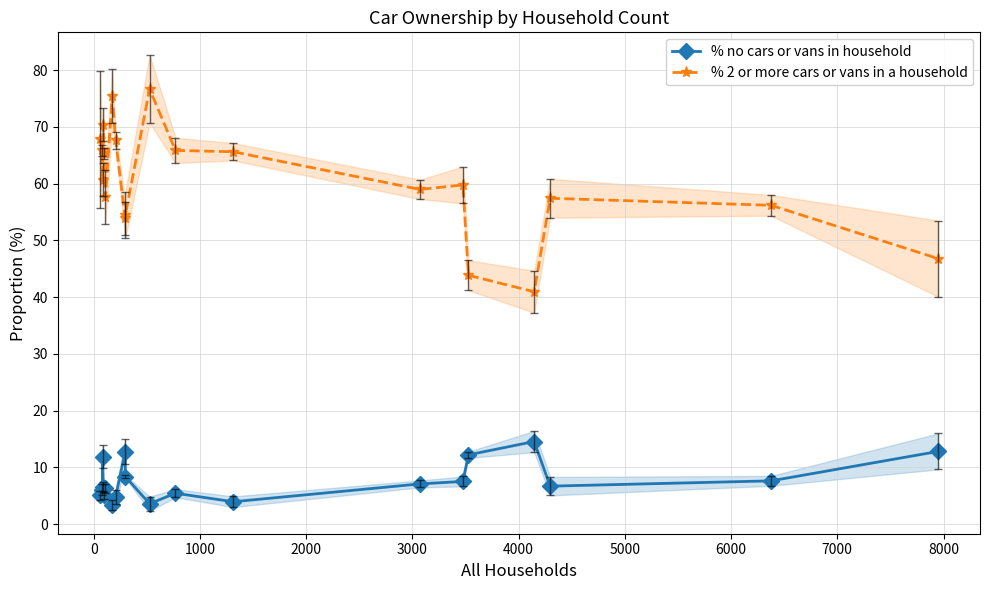

True or false: % no cars or vans in household and % 2 or more cars or vans in a household cross at least once.

False